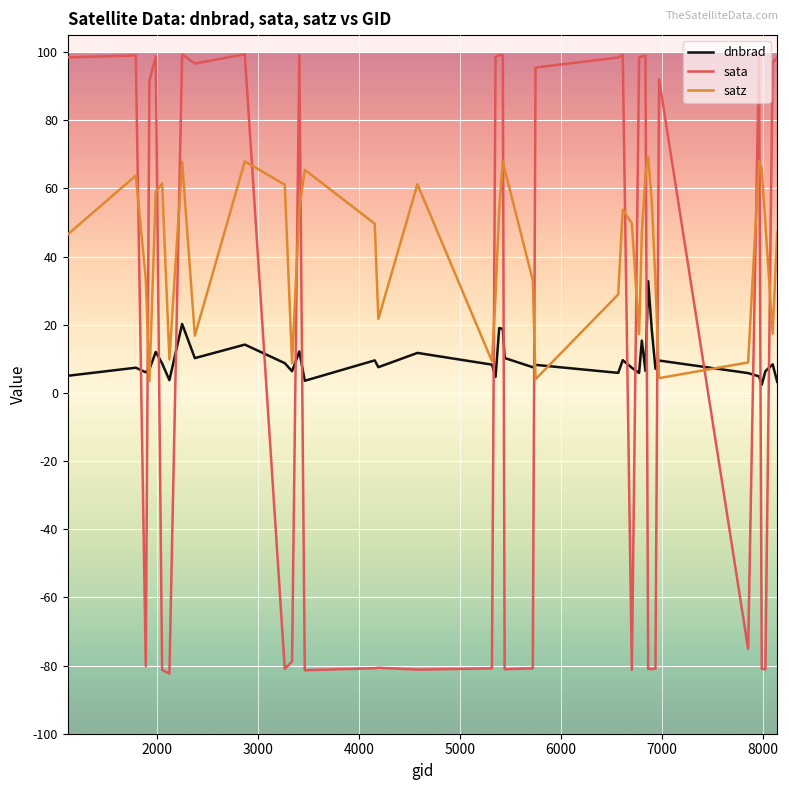

Which series has the largest total across all categories?

satz